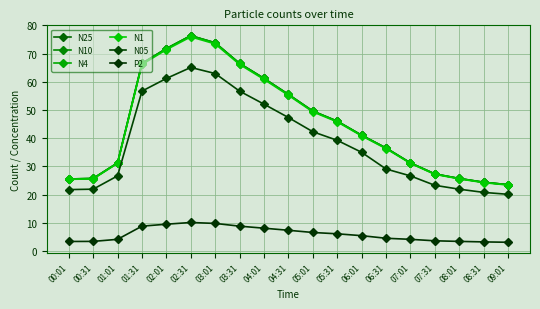

What is the smallest value displayed?

3.1